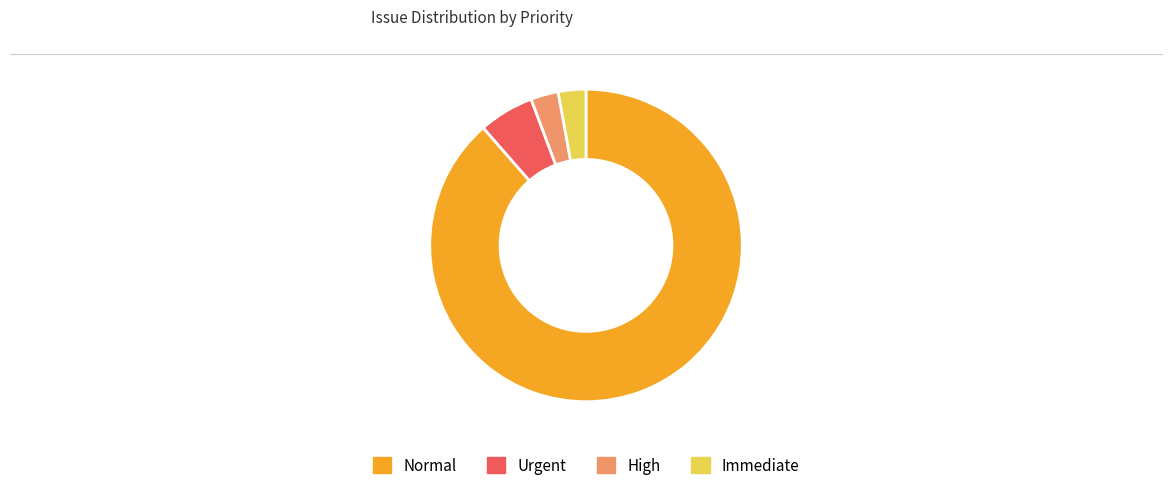

Does any single category account for the majority?

Yes